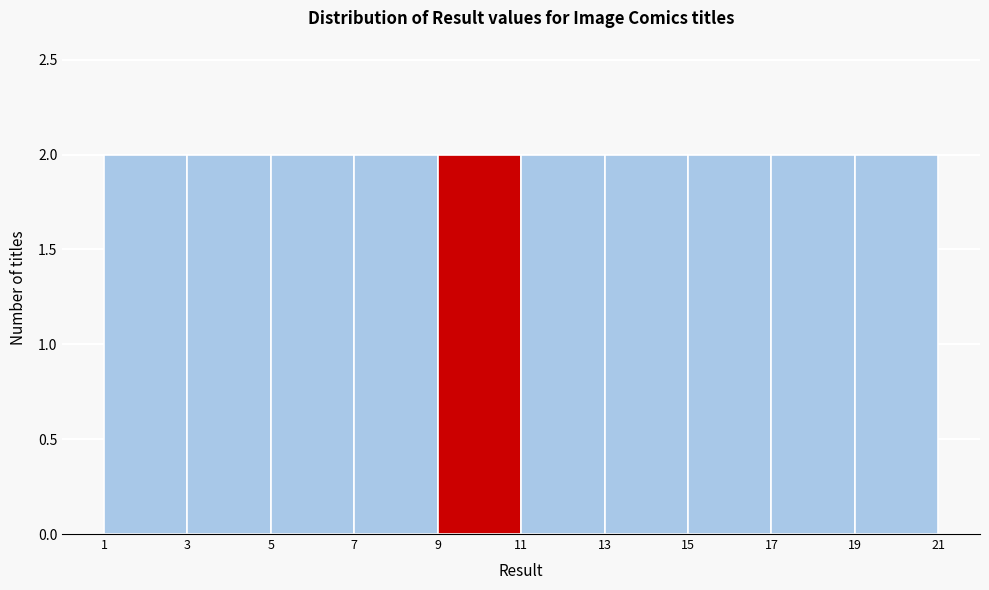

What is the height of the bar covering 15 to 17 on the x-axis? The values are not printed on the chart, so give them approximately, as read against the axis.

2